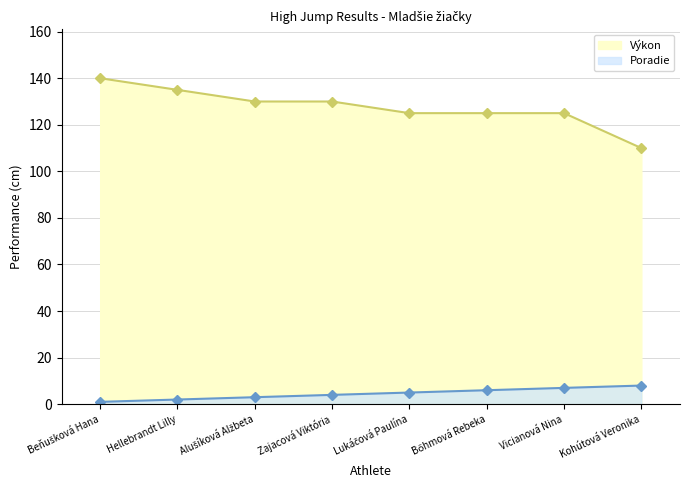

What is the spread (max minus min) of values at Alušíková Alžbeta?

127